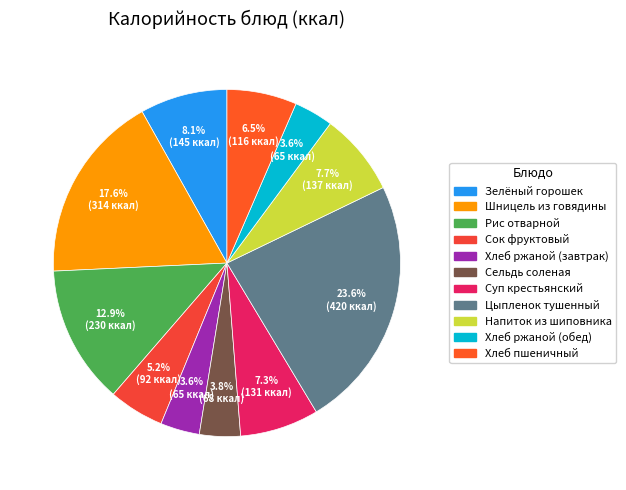

How many segments does this pie chart have?

11